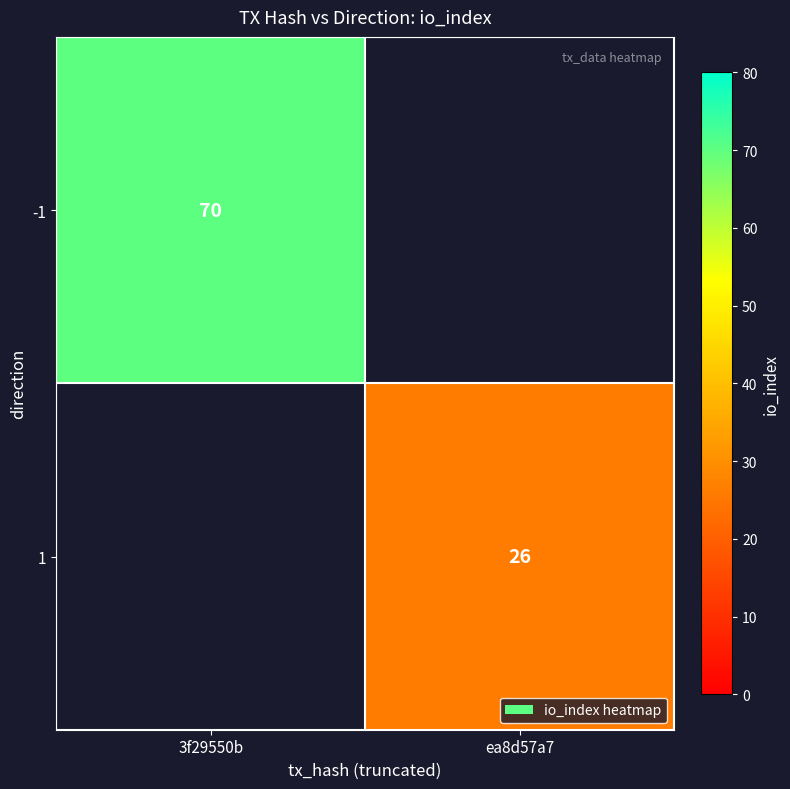

What is the minimum value shown in the chart?

26.0